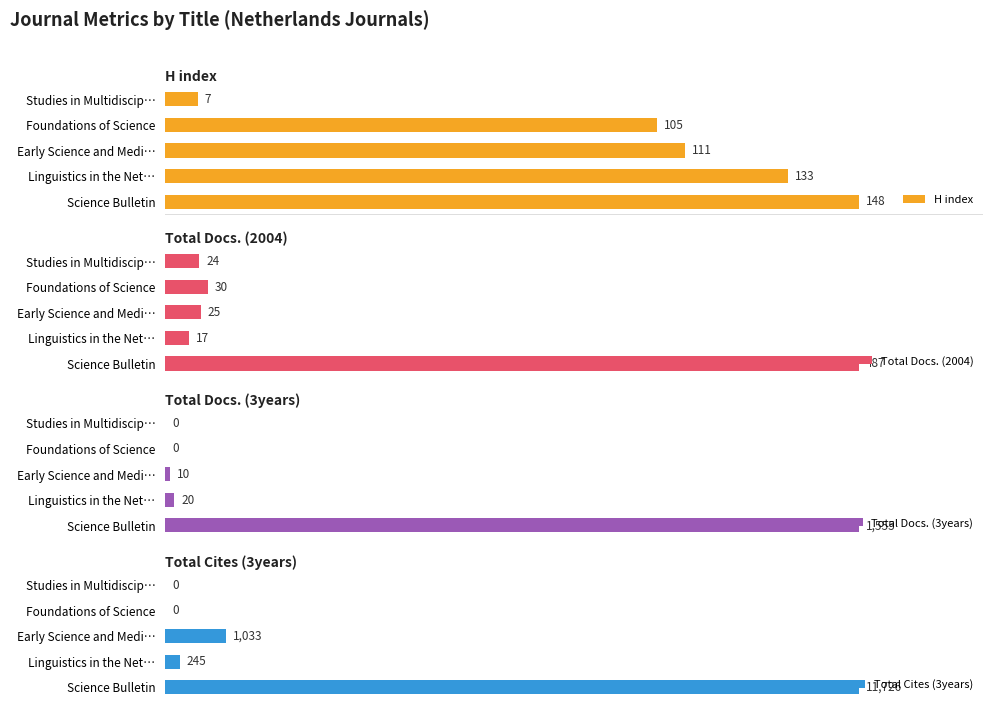

What is the value of the Total Cites (3years) bar at the 2nd from the left?

245